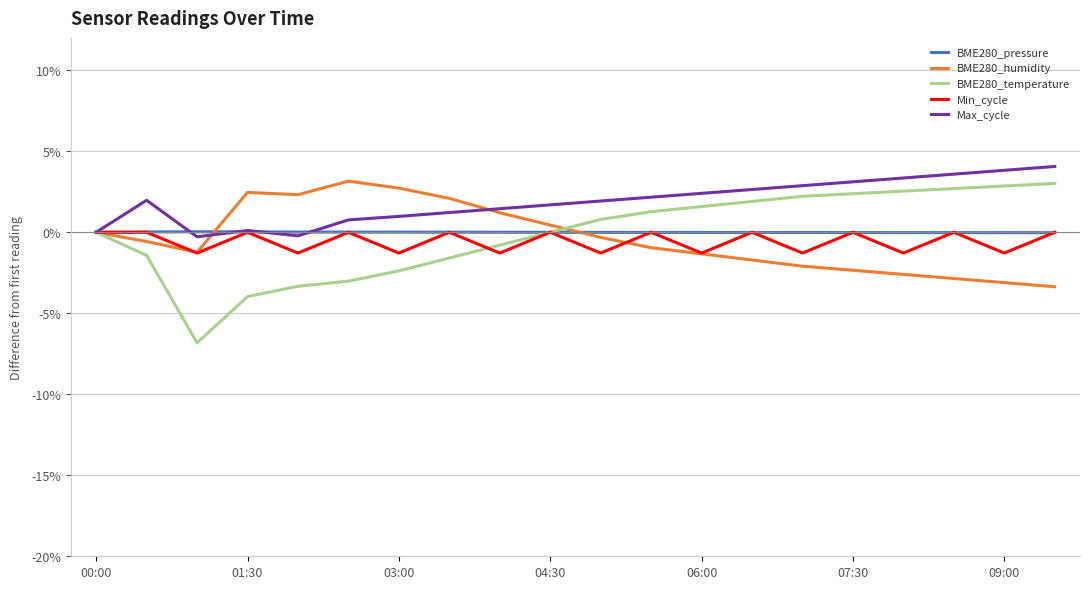

What is the greatest value displayed?

4.1